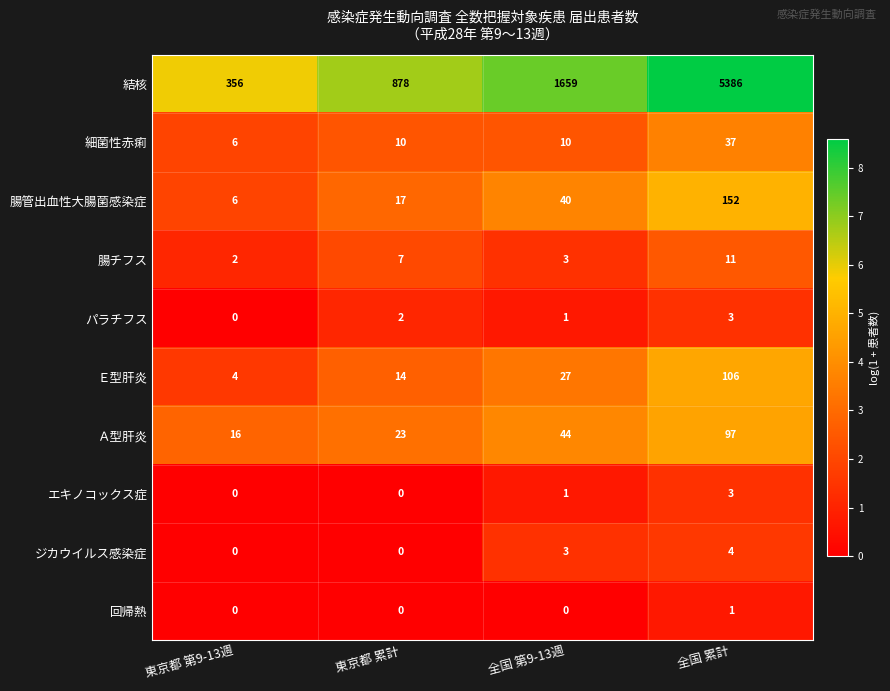

Between 東京都 第9-13週 and 東京都 累計, which series saw the biggest shift?

結核